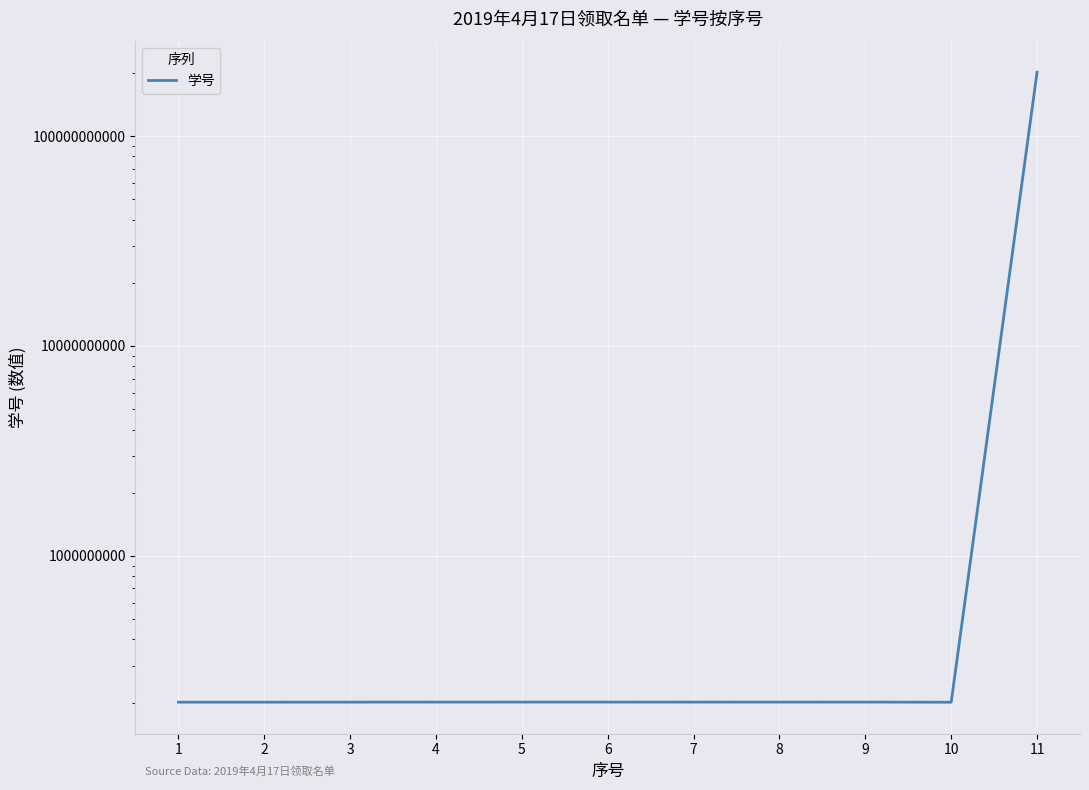

What is the change in value from 5 to 10?

-321088